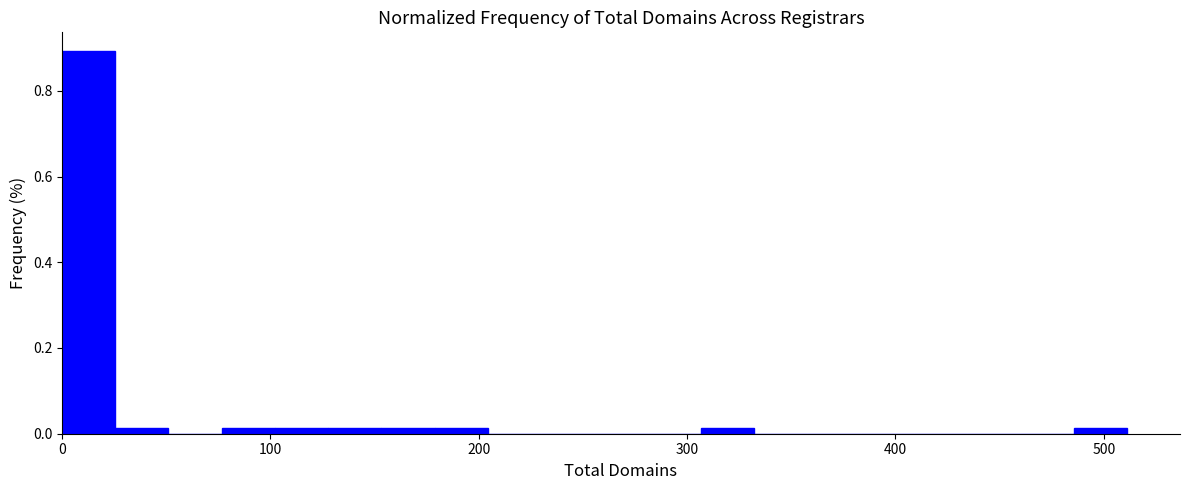

Around what value on the x-axis is the tallest bar? Give the approximate position of its centre, as read against the axis.

10